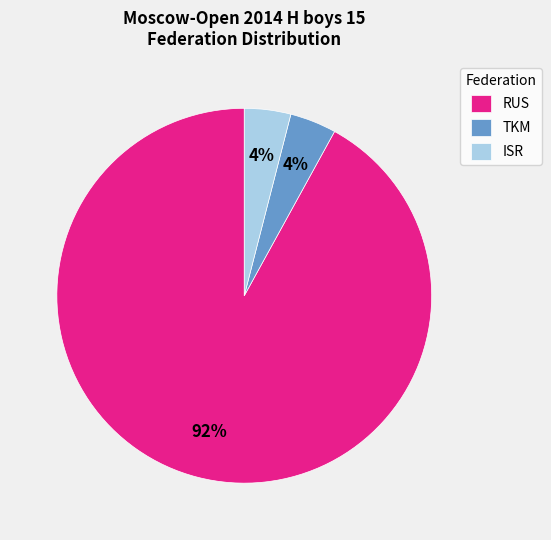

Count the number of slices in the pie.

3